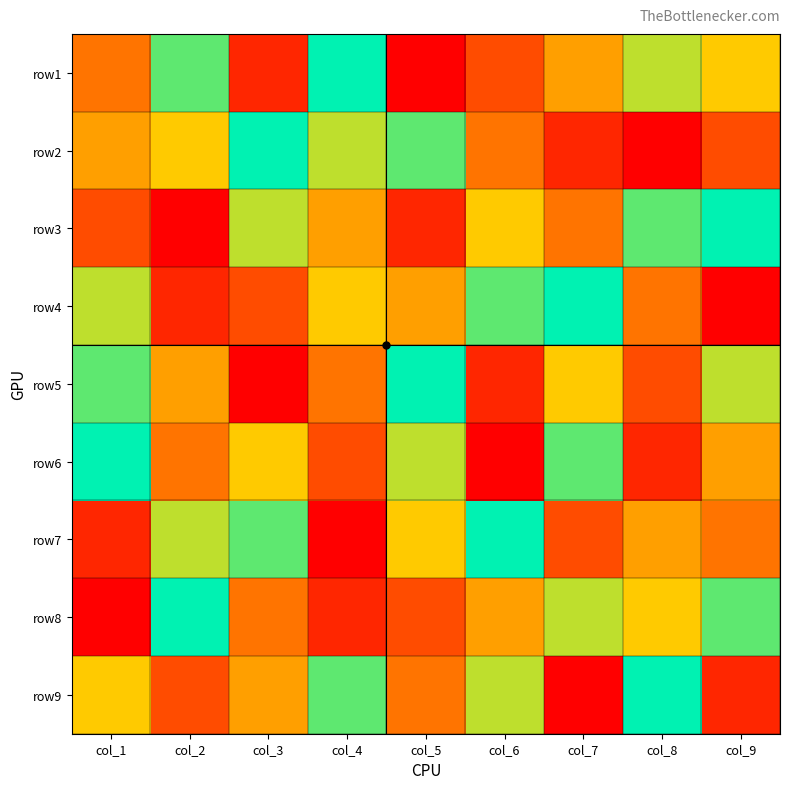

What is the maximum value shown in the chart?

9